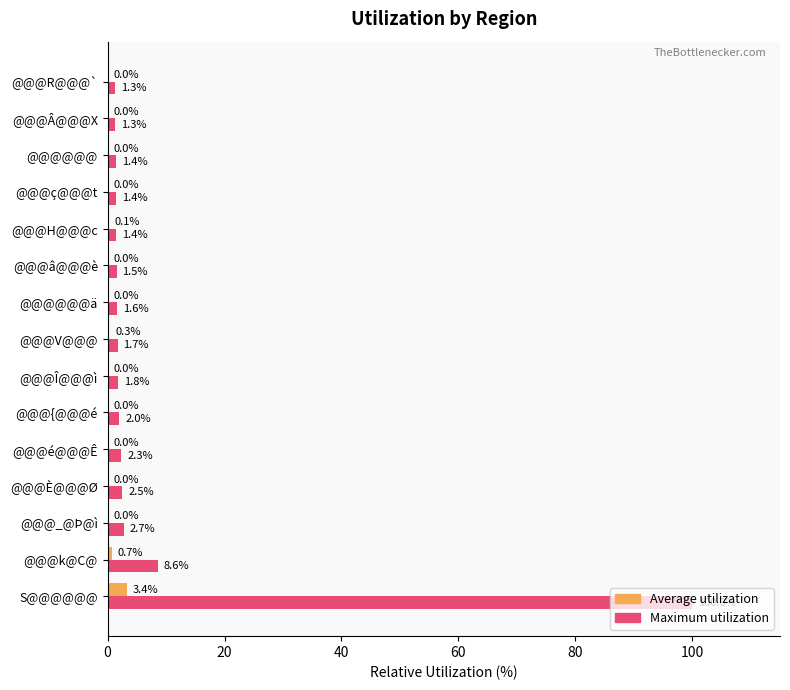

Which series has the largest total across all categories?

Maximum utilization